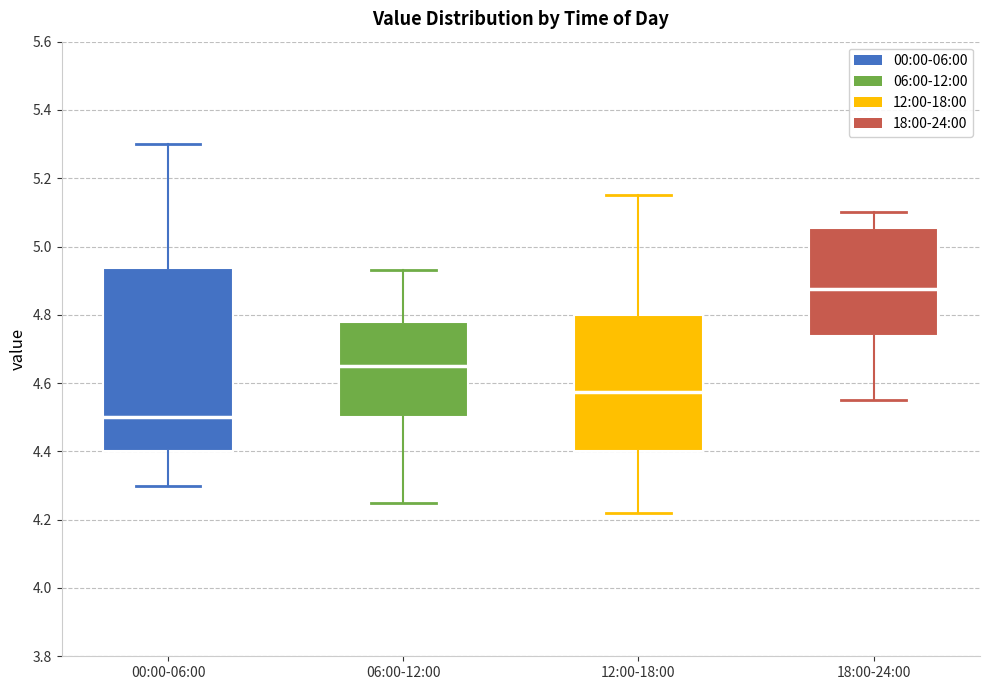

Which box has the highest median line?

18:00-24:00